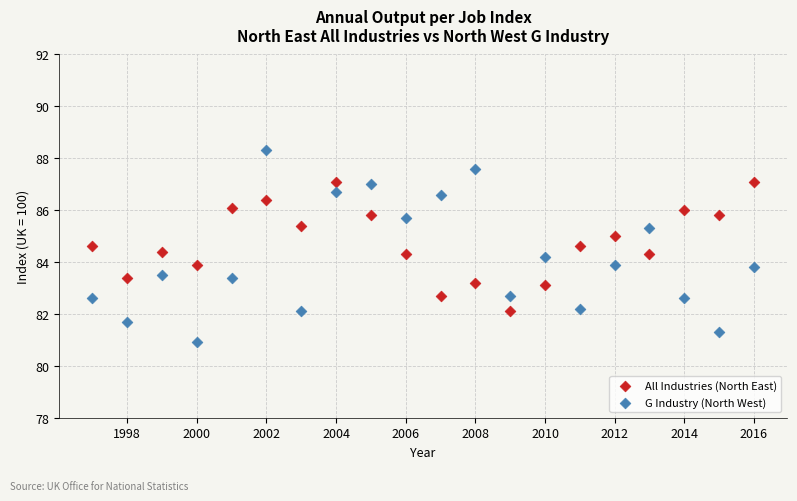

Which series contains the highest Y value?

G Industry (North West)